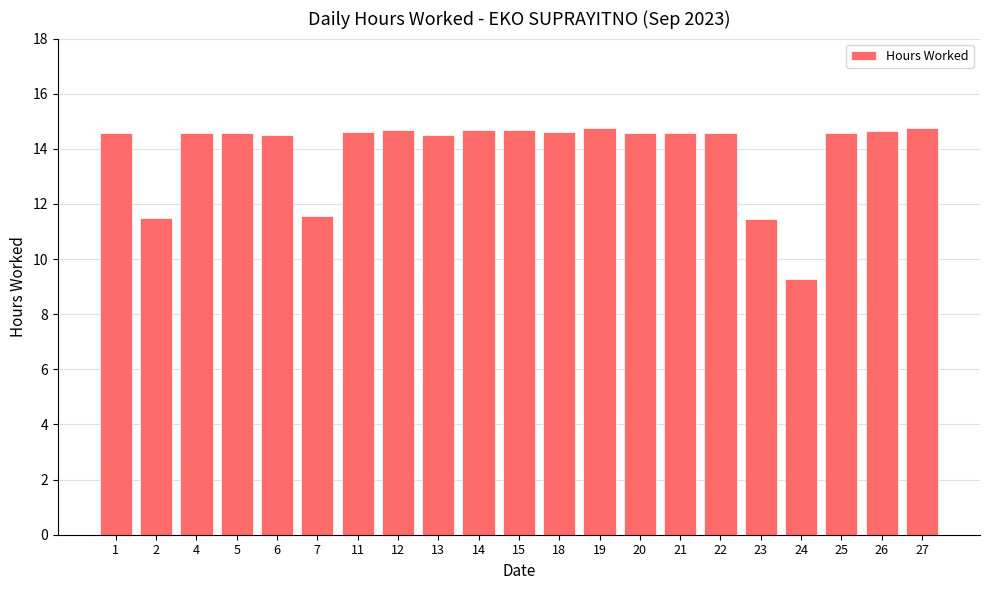

The value at 1 is 14.6. True or false?

True